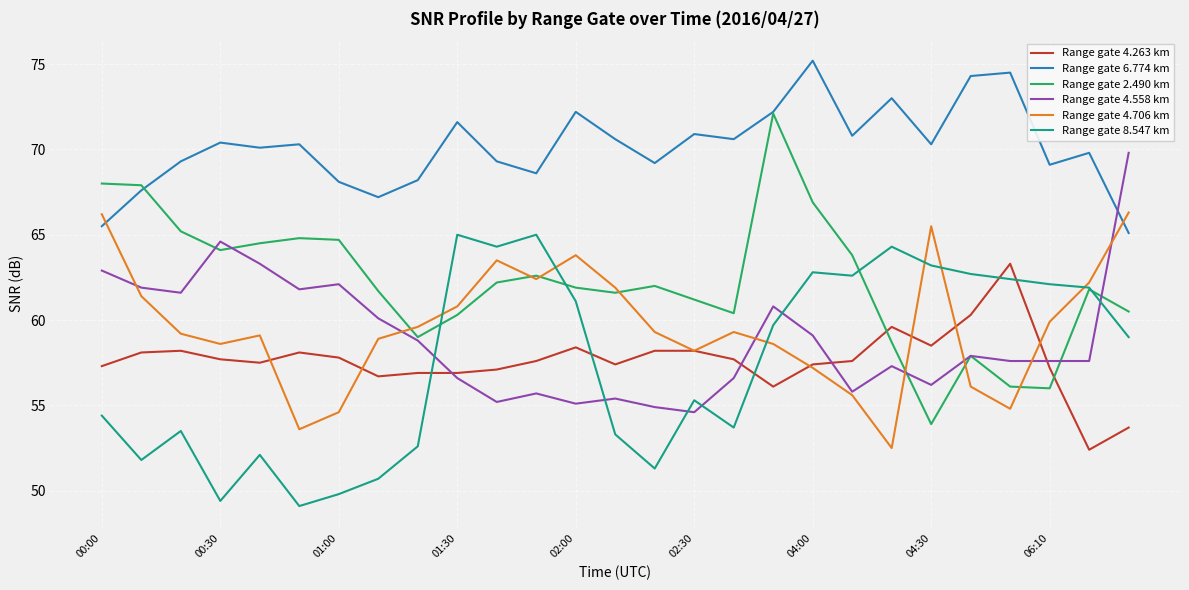

List the series in order of their peak value, highest first.

Range gate 6.774 km, Range gate 2.490 km, Range gate 4.558 km, Range gate 4.706 km, Range gate 8.547 km, Range gate 4.263 km